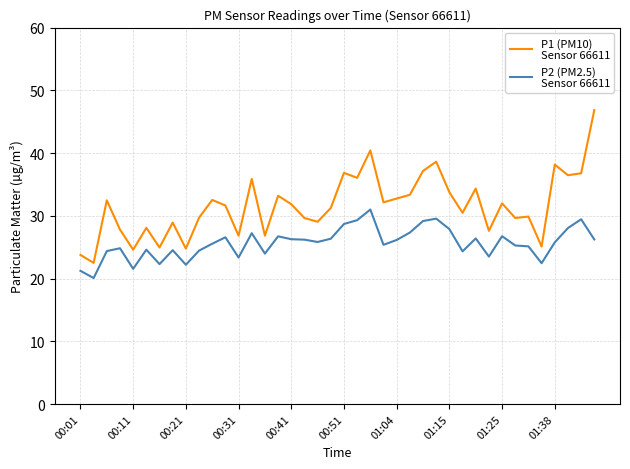

What is the smallest value displayed?

20.1